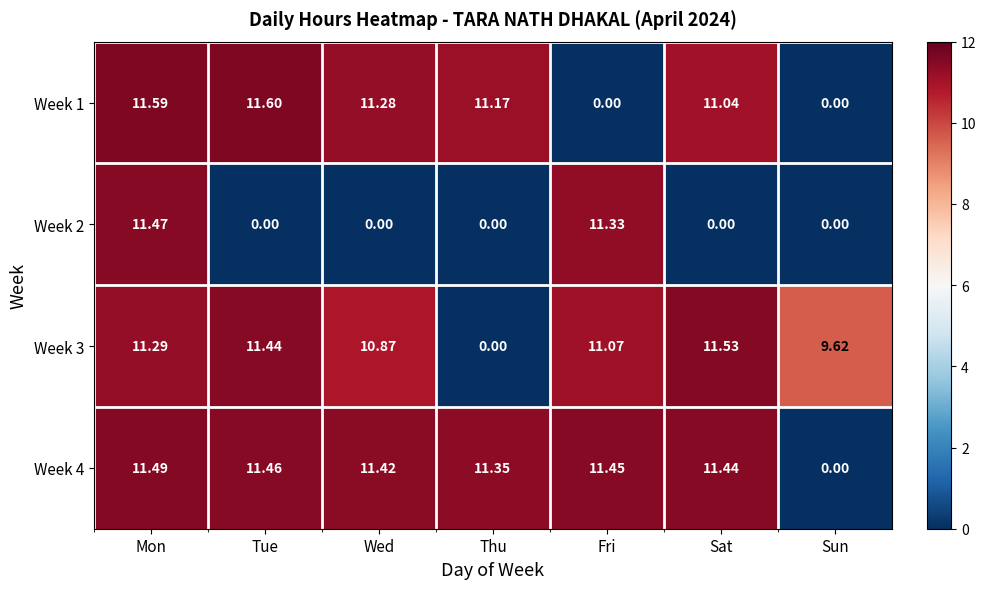

Which category has the highest value in the Week 1 series?

Tue